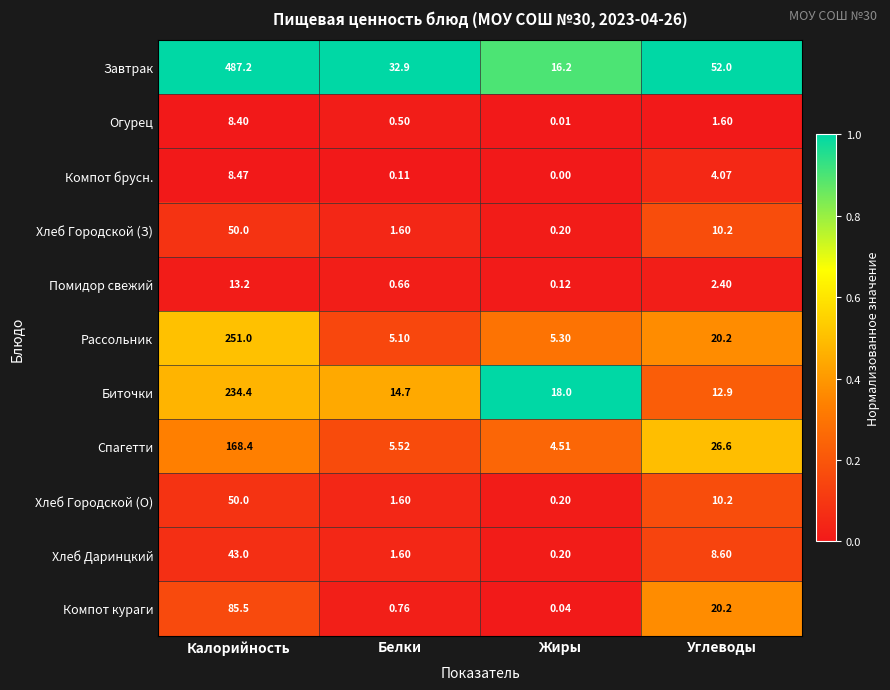

Which category has the lowest value in the Биточки series?

Углеводы